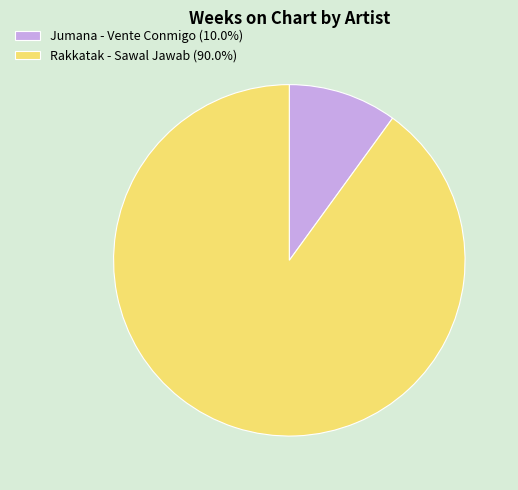

Do Jumana - Vente Conmigo (10.0%) and Rakkatak - Sawal Jawab (90.0%) together represent more than half of the pie?

Yes